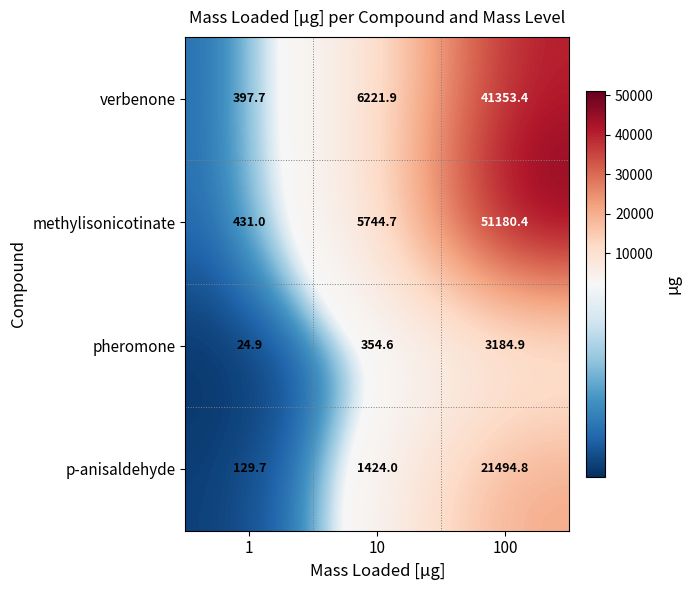

Where does the verbenone series first go above 6221?

10